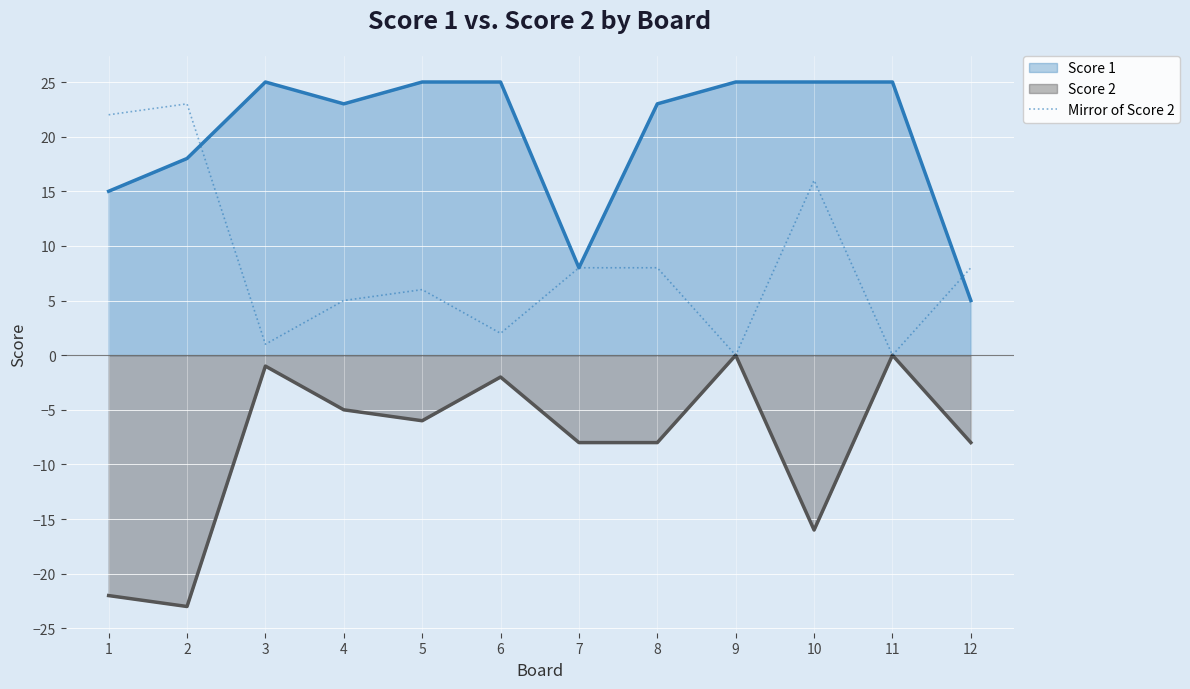

How many positive values are there?

10